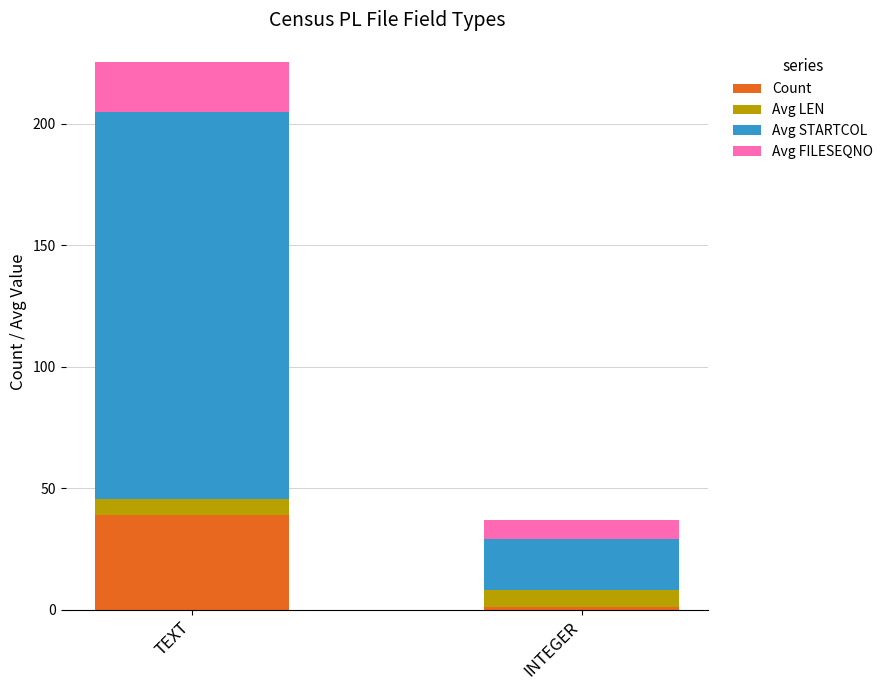

What is the total value across all series at INTEGER?

37.0